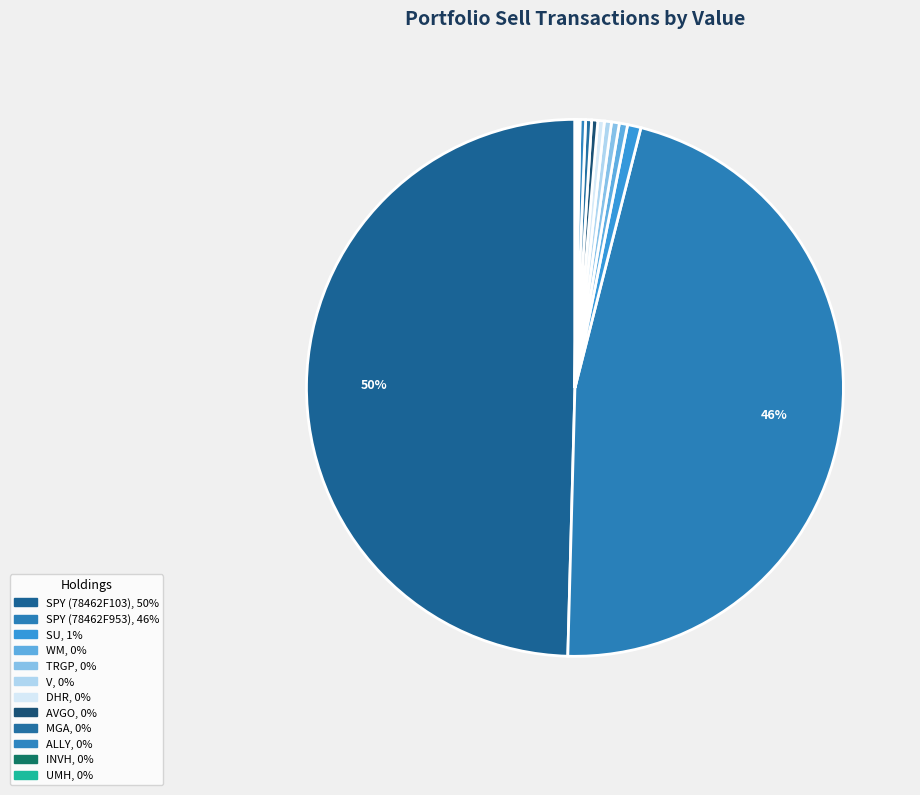

To the nearest percent, what is the average slice percentage?

8%